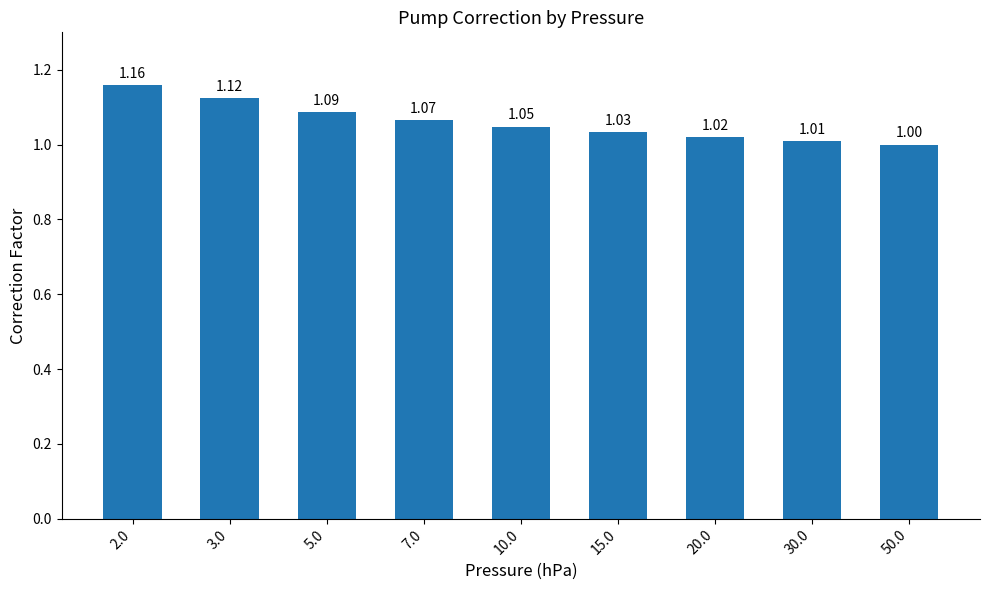

Between 5.0 and 10.0, which is larger?

5.0